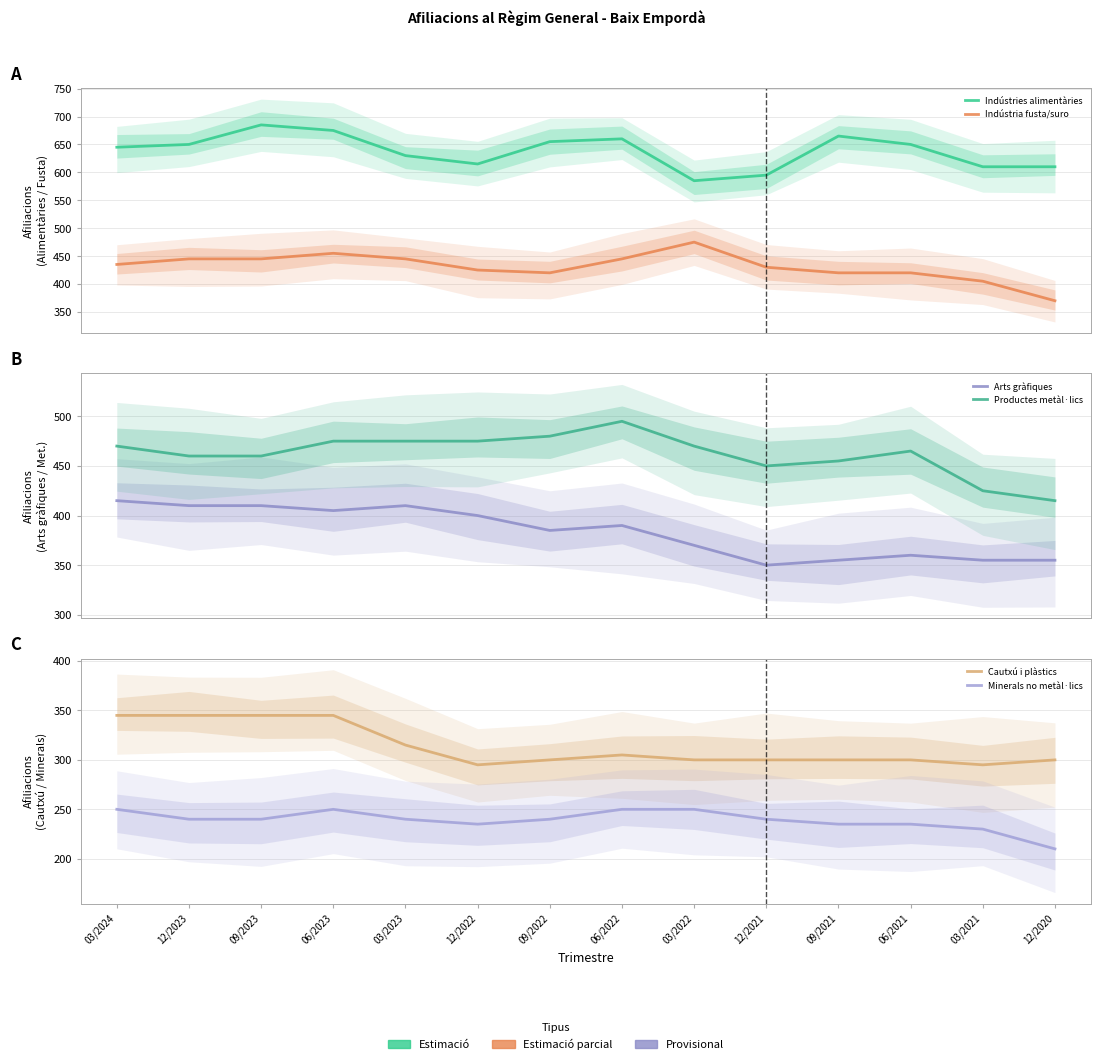

What is the difference between the second highest and minimum values in the Indústries alimentàries series?

90